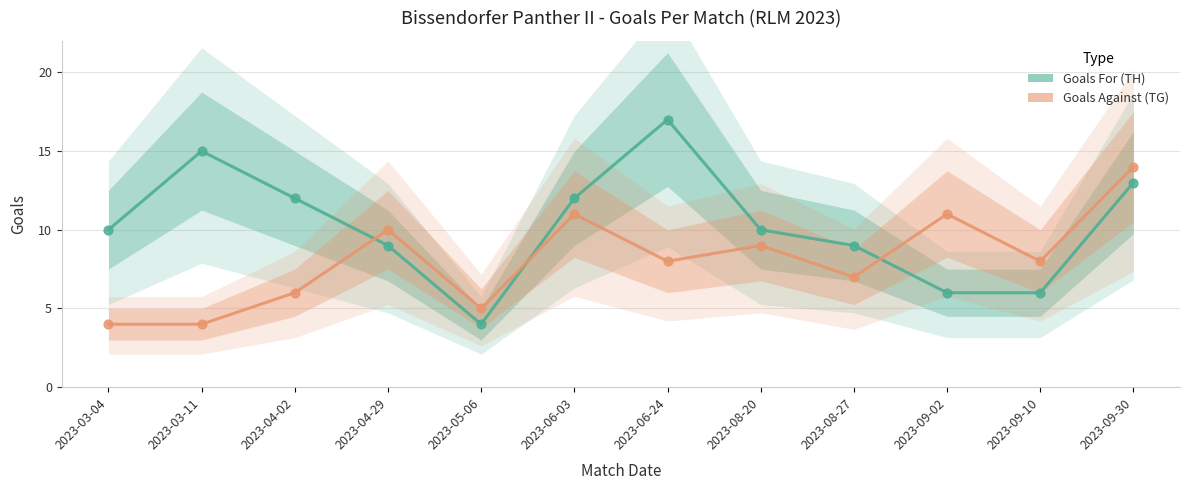

Which series has the largest total across all categories?

Goals For (TH)